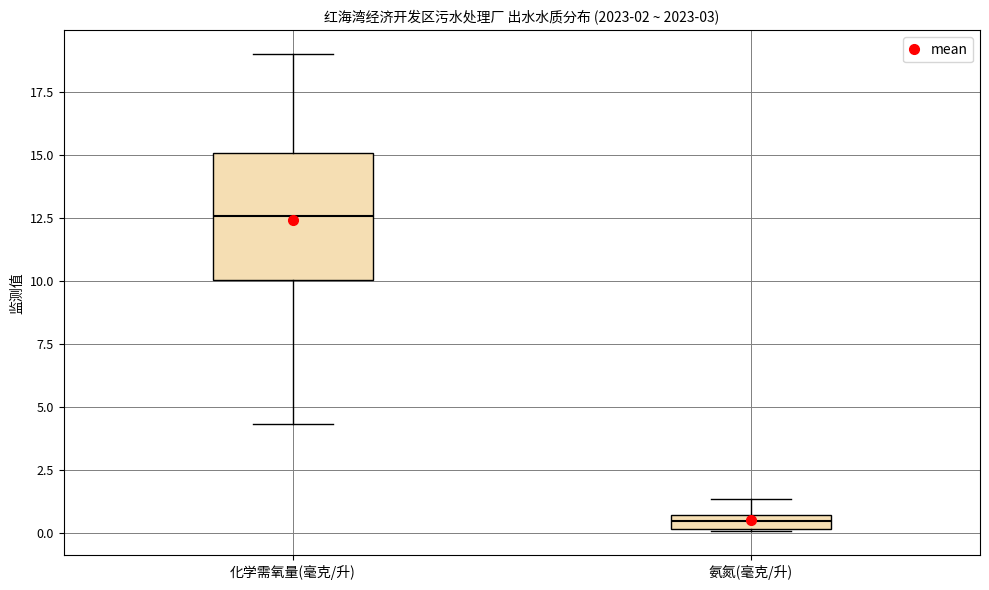

Which box's median line is the highest?

化学需氧量(毫克/升)